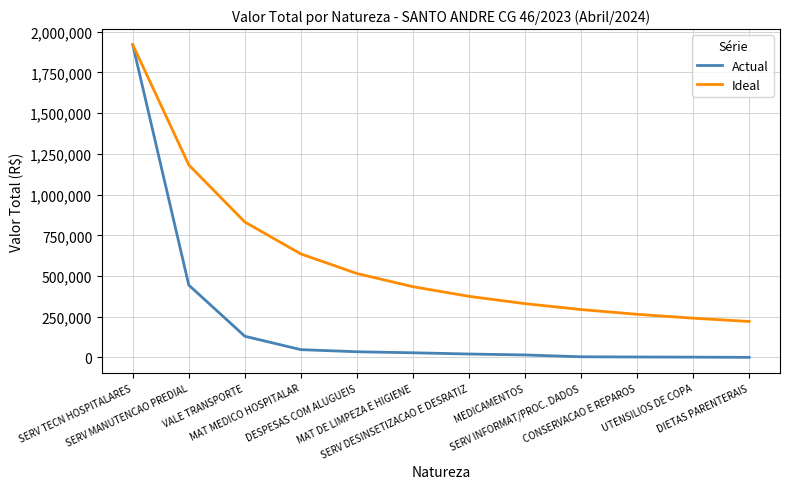

Read the Actual value at SERV DESINSETIZACAO E DESRATIZ.

21000.0